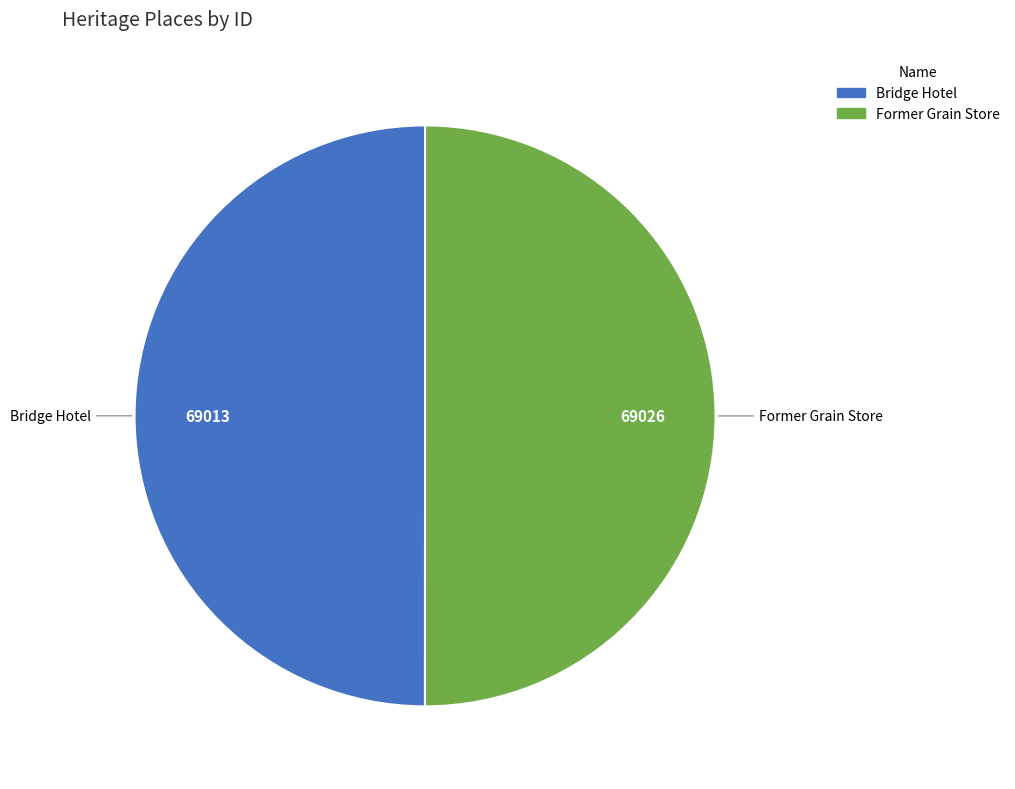

Approximately how many times larger is the value at Bridge Hotel compared to Former Grain Store?

1.0